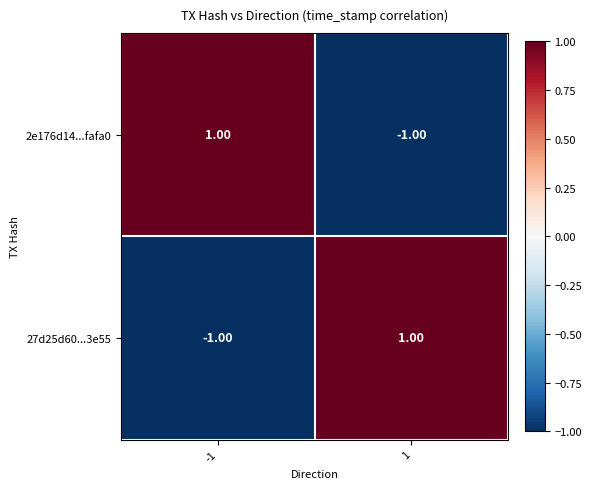

What is the greatest value displayed?

1